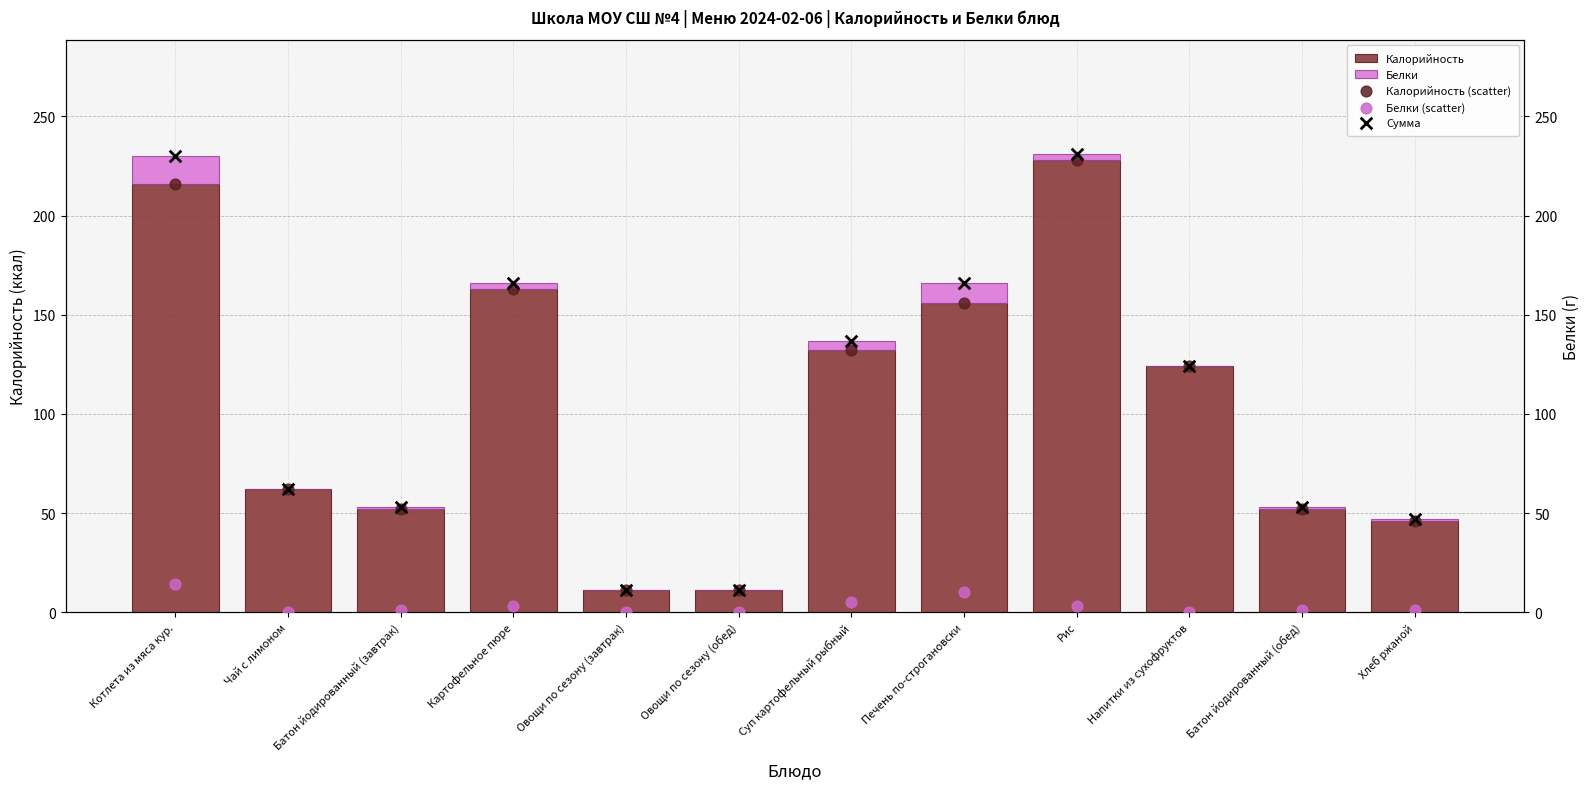

Which series reaches the maximum Y coordinate?

Сумма